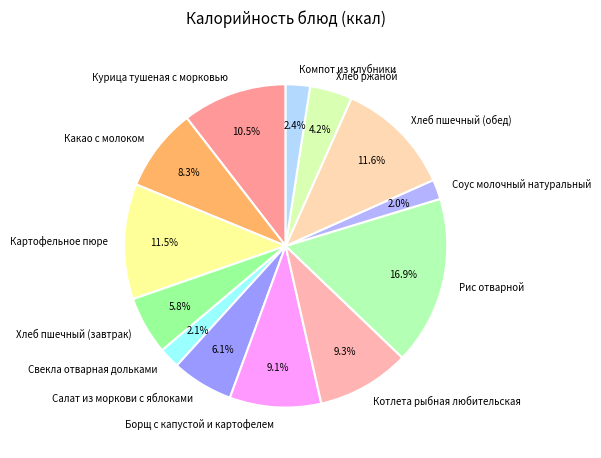

The Хлеб пшечный (завтрак) slice represents 6% of the pie. True or false?

True